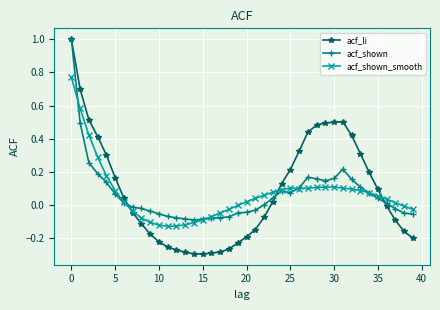

What is the maximum value for acf_shown?

1.0